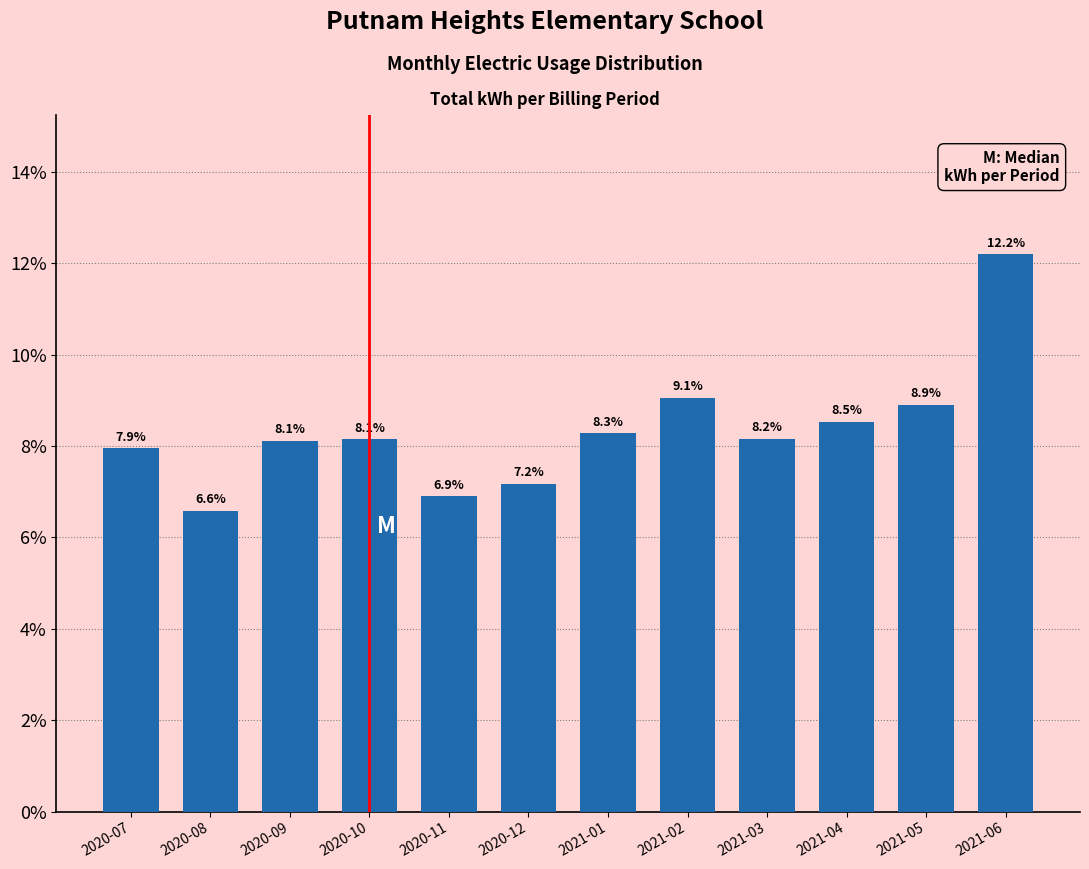

Reading left to right, extract all data points from this chart.

7.9	6.6	8.1	8.1	6.9	7.2	8.3	9.1	8.2	8.5	8.9	12.2